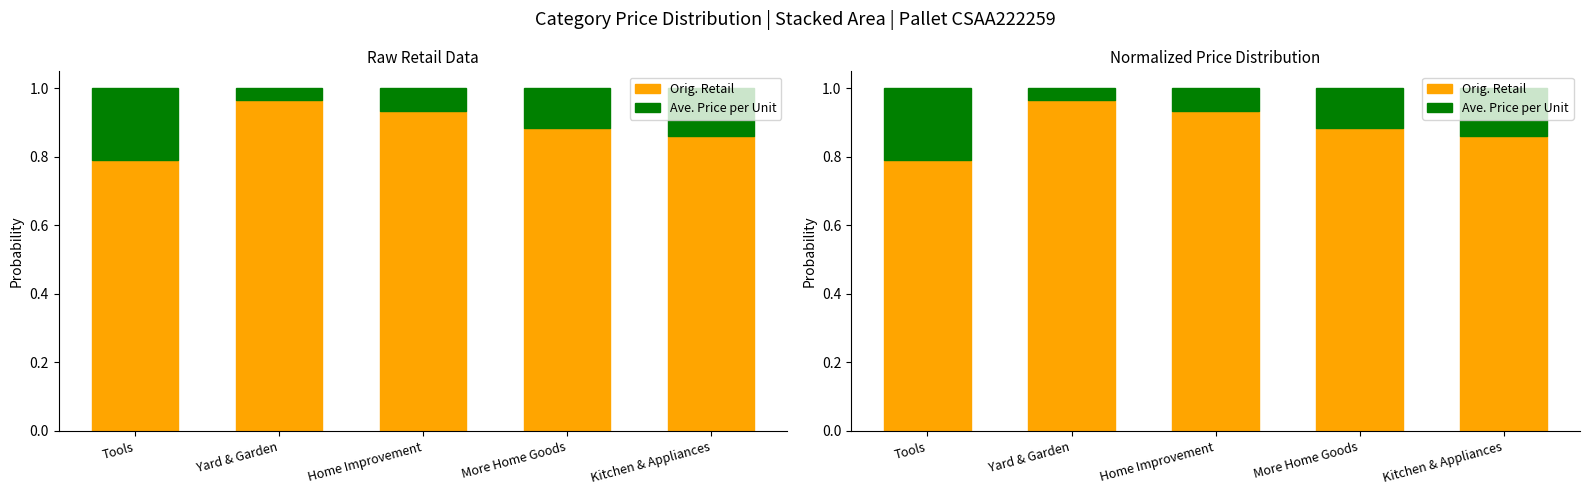

Reading left to right, what are all the values shown in this chart?

Orig. Retail: 0.8	1.0	0.9	0.9	0.9
Ave. Price per Unit: 0.2	0.0	0.1	0.1	0.1